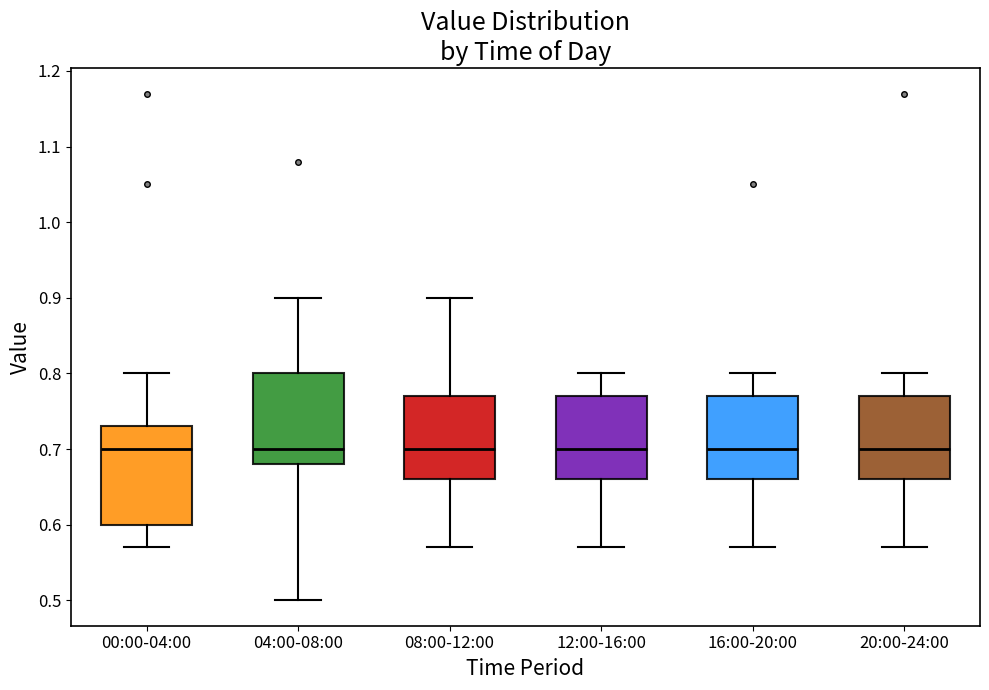

Reading left to right, transcribe this box plot: for each box, give where its median line is, the range the box spans, and where its two whiskers end, as read against the y-axis. The values are not printed on the chart, so give them approximately, as read against the axis.

00:00-04:00: median 0.70, box 0.60 to 0.73, whiskers 0.57 to 0.80
04:00-08:00: median 0.70, box 0.68 to 0.80, whiskers 0.50 to 0.90
08:00-12:00: median 0.70, box 0.66 to 0.77, whiskers 0.57 to 0.90
12:00-16:00: median 0.70, box 0.66 to 0.77, whiskers 0.57 to 0.80
16:00-20:00: median 0.70, box 0.66 to 0.77, whiskers 0.57 to 0.80
20:00-24:00: median 0.70, box 0.66 to 0.77, whiskers 0.57 to 0.80